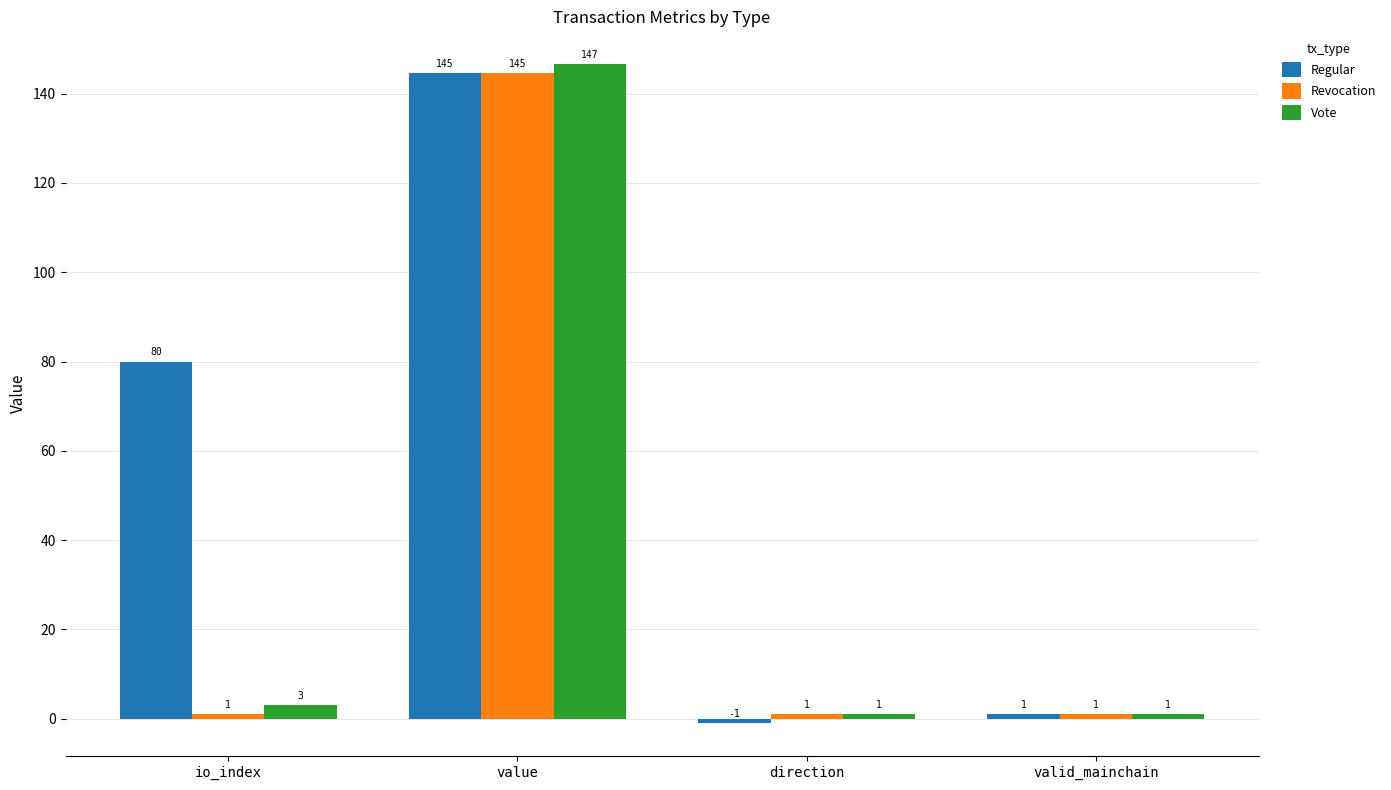

The Regular series shows -1.0 at direction. True or false?

True